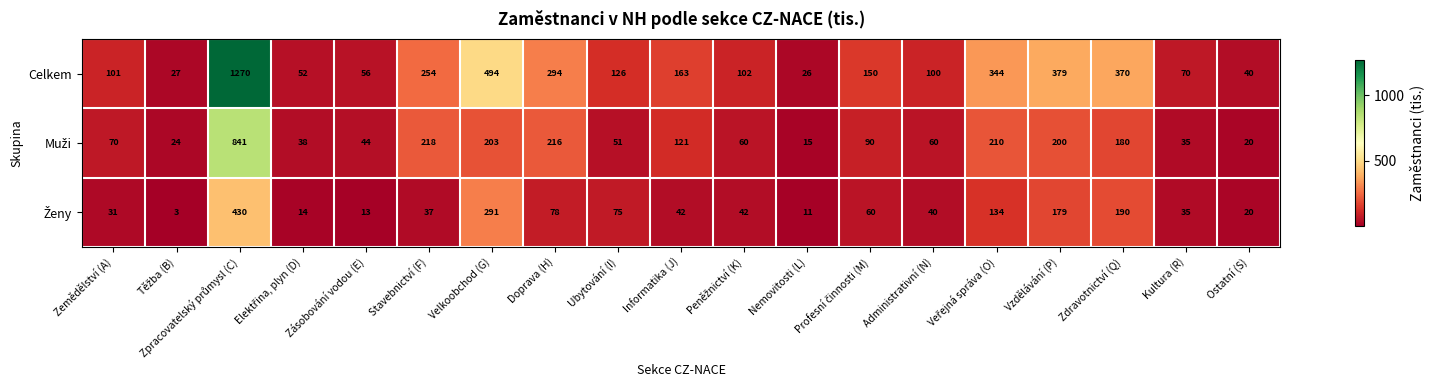

Which series has the widest spread of values?

Celkem